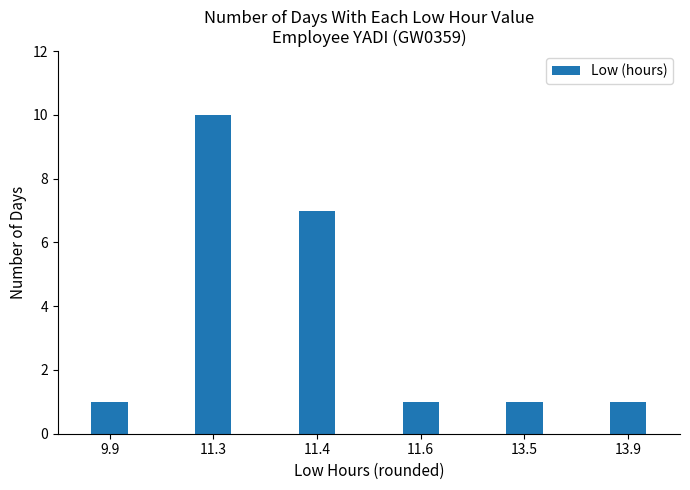

Reading left to right, list all the values displayed in this chart.

9.9=1	11.3=10	11.4=7	11.6=1	13.5=1	13.9=1